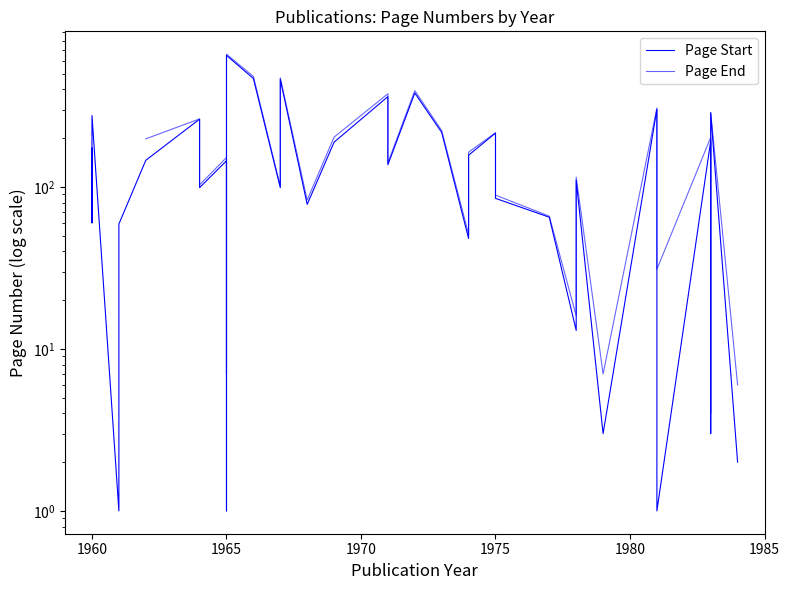

What are all the series names shown in the legend?

Page Start, Page End